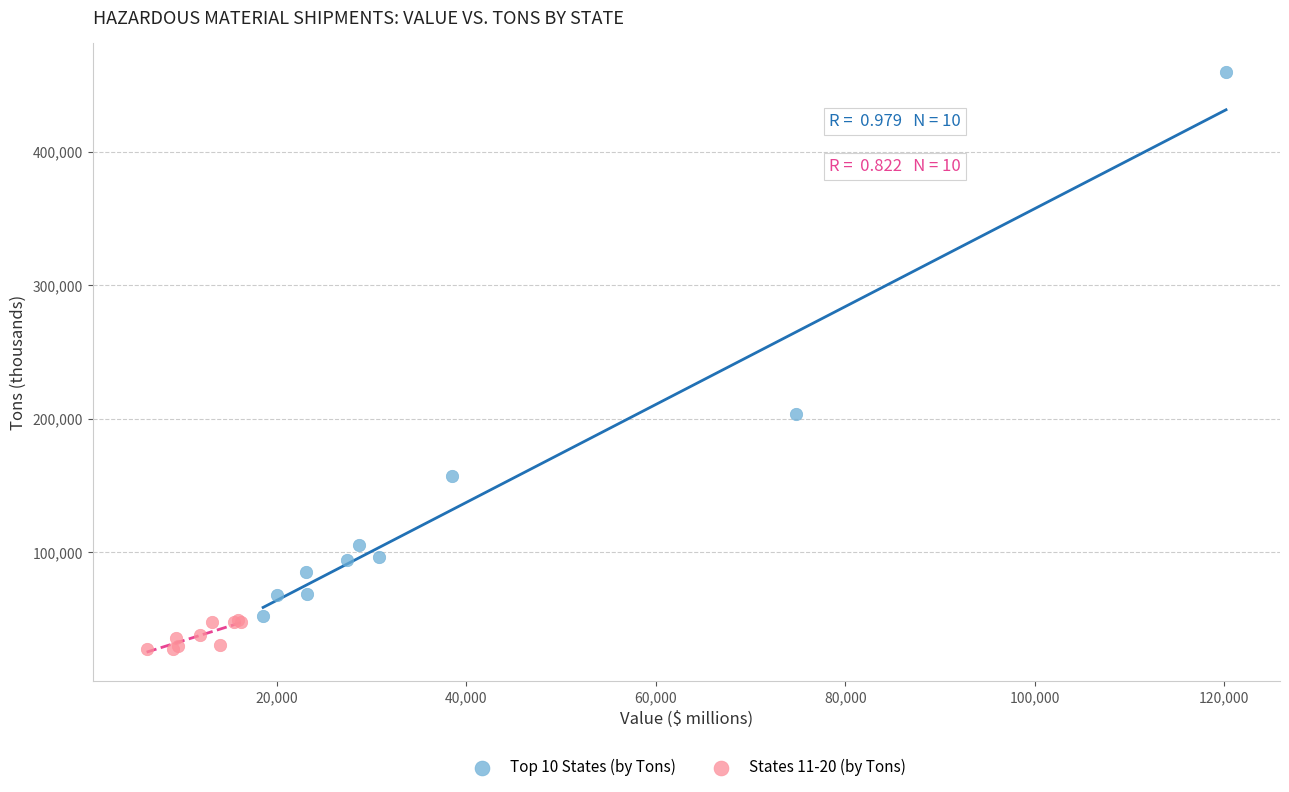

Which series has the largest Y range (max minus min)?

Top 10 States (by Tons)